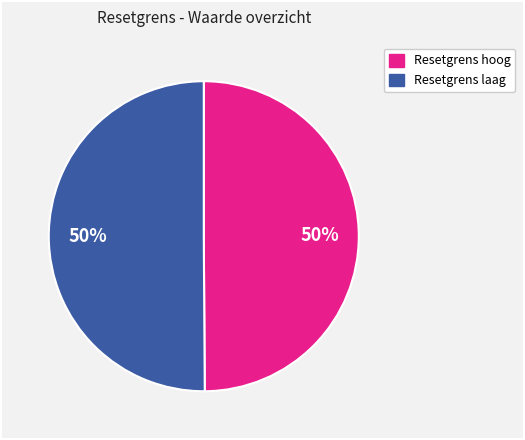

To the nearest percent, what is the average slice percentage?

50%